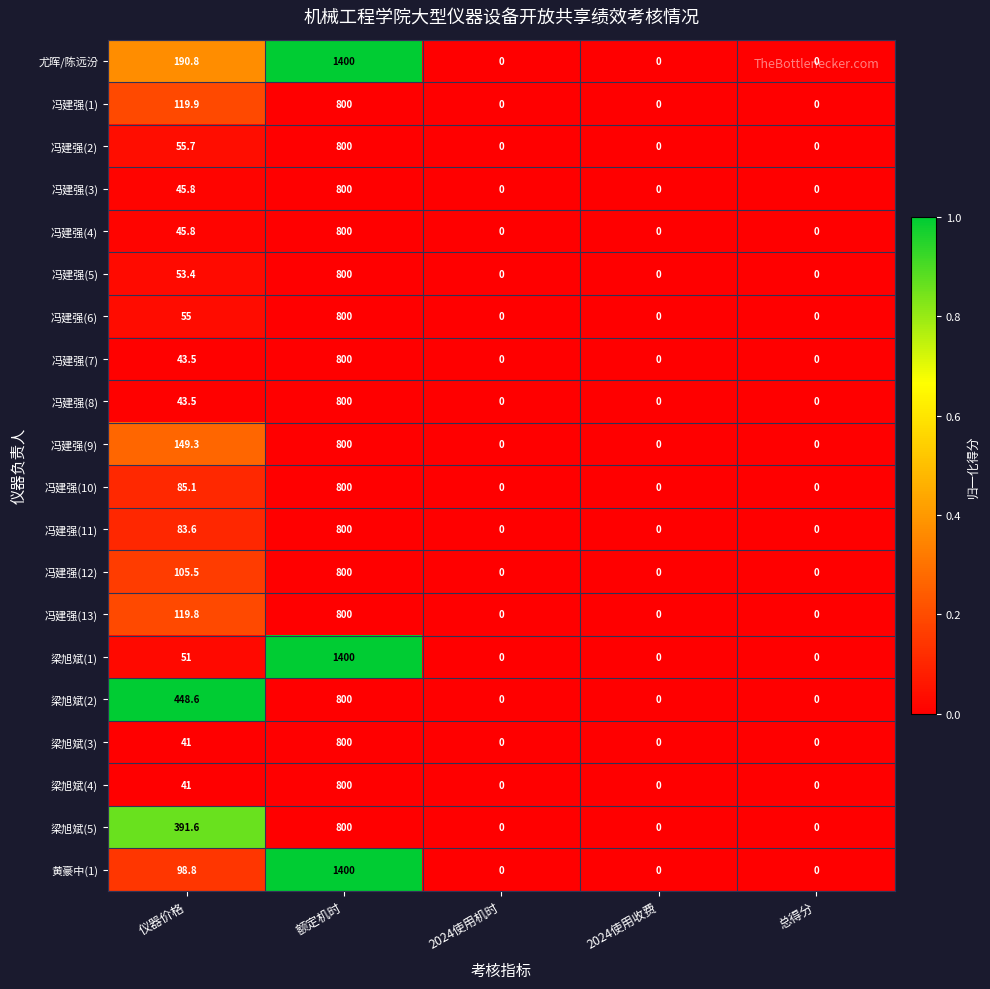

What is the maximum value shown in the chart?

1400.0